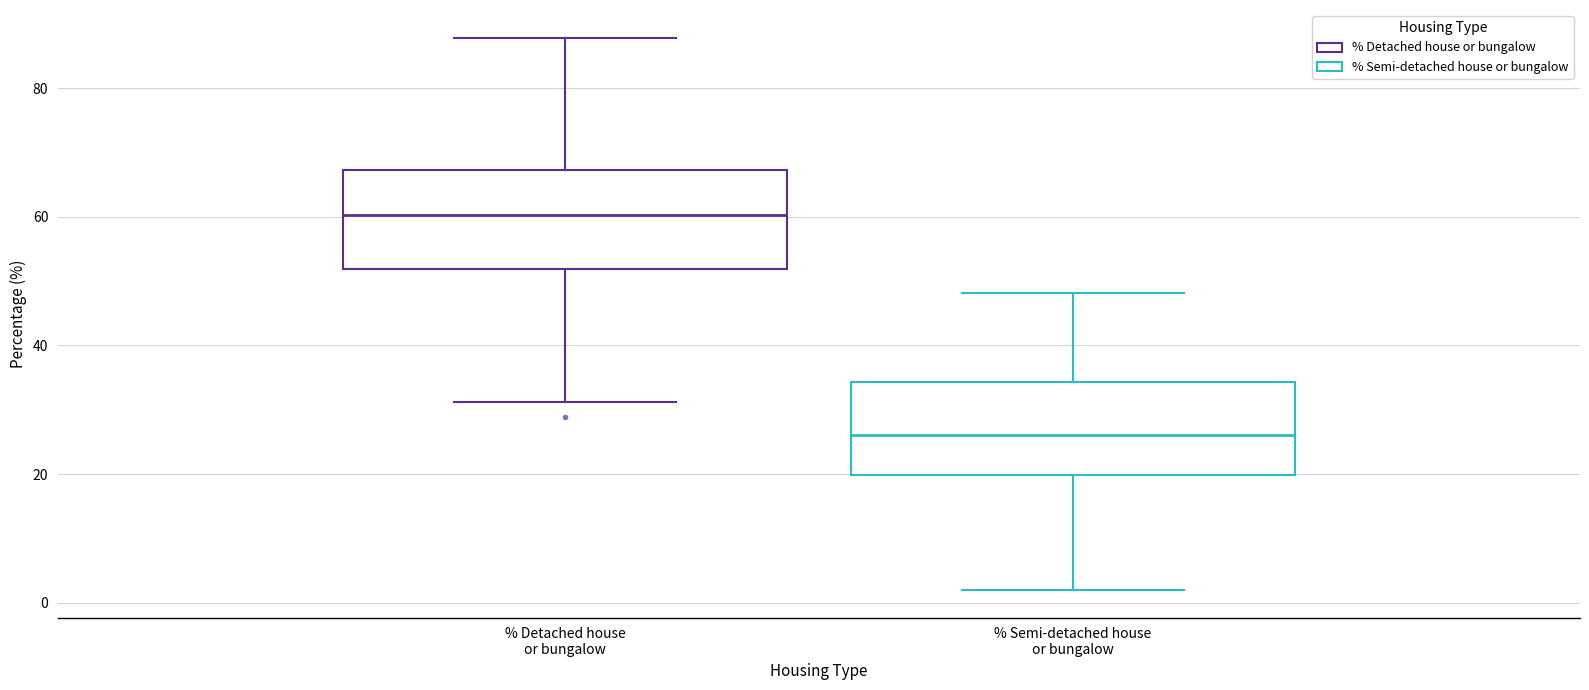

Reading left to right, read every box against the y-axis: the position of its median line, the range the box covers, and the ends of its whiskers. The values are not printed on the chart, so give them approximately, as read against the axis.

% Detached house or bungalow: median 60, box 52 to 68, whiskers 32 to 88
% Semi-detached house or bungalow: median 26, box 20 to 34, whiskers 2 to 48